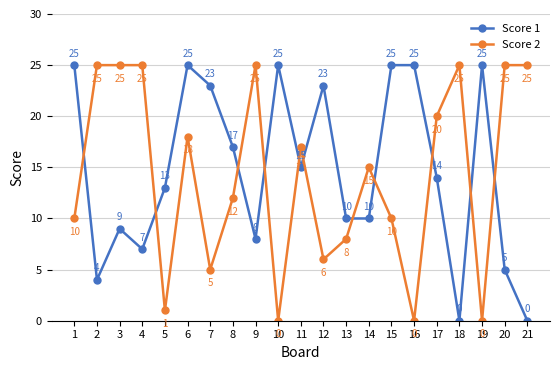

Between 12 and 14, which series saw the biggest shift?

Score 1